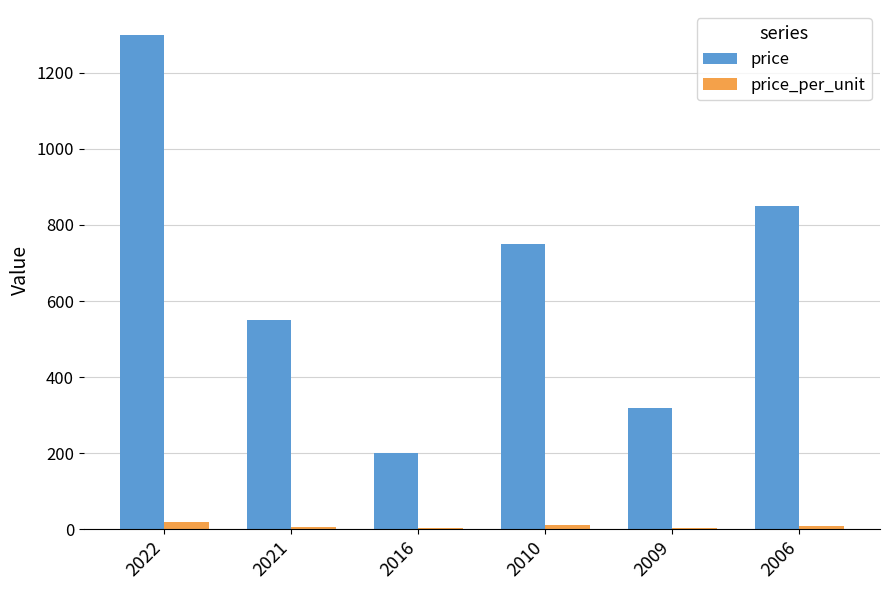

What is the sum of the price values at 2021 and 2006?

1400.0